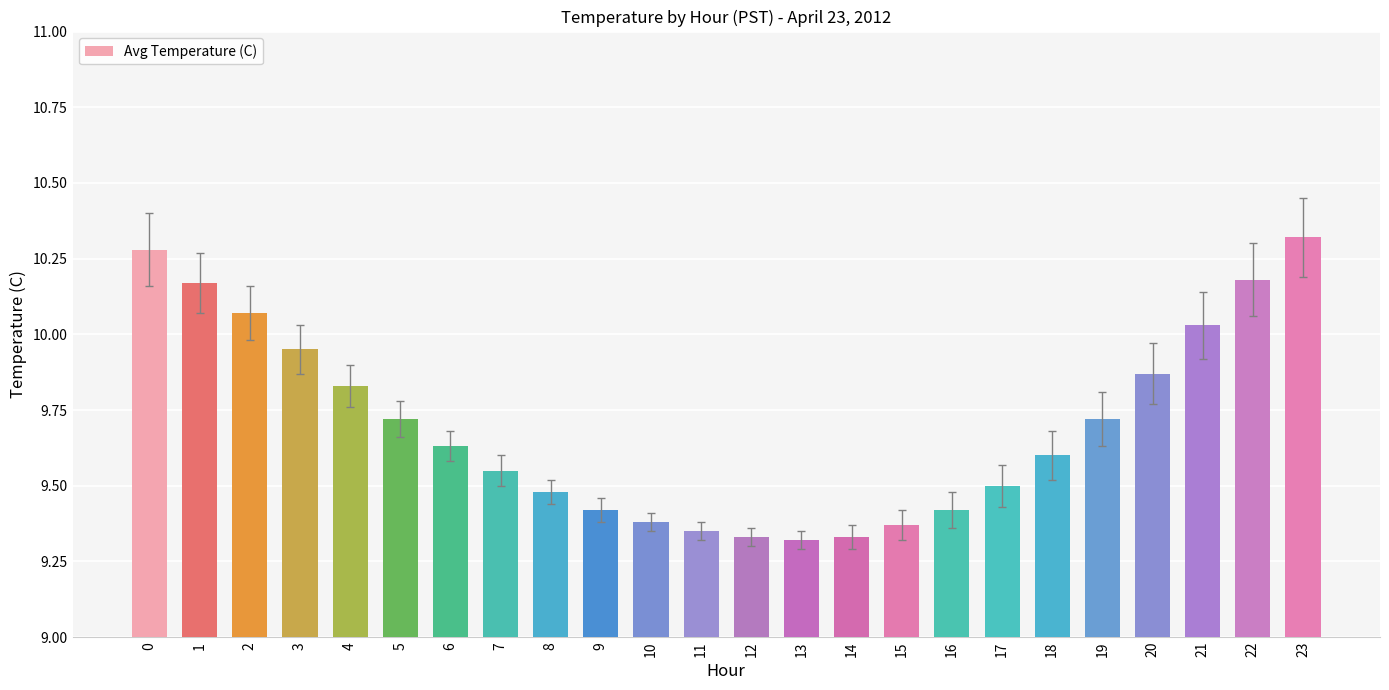

At which category does the chart reach its peak across all series?

23